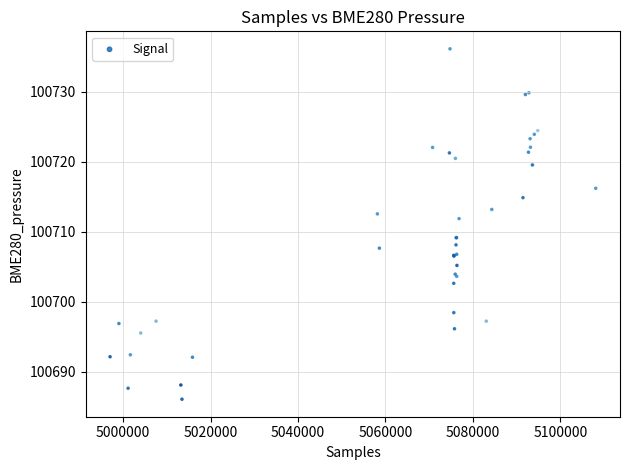

What Y value in the scatter plot is closest to 100711?

100711.9